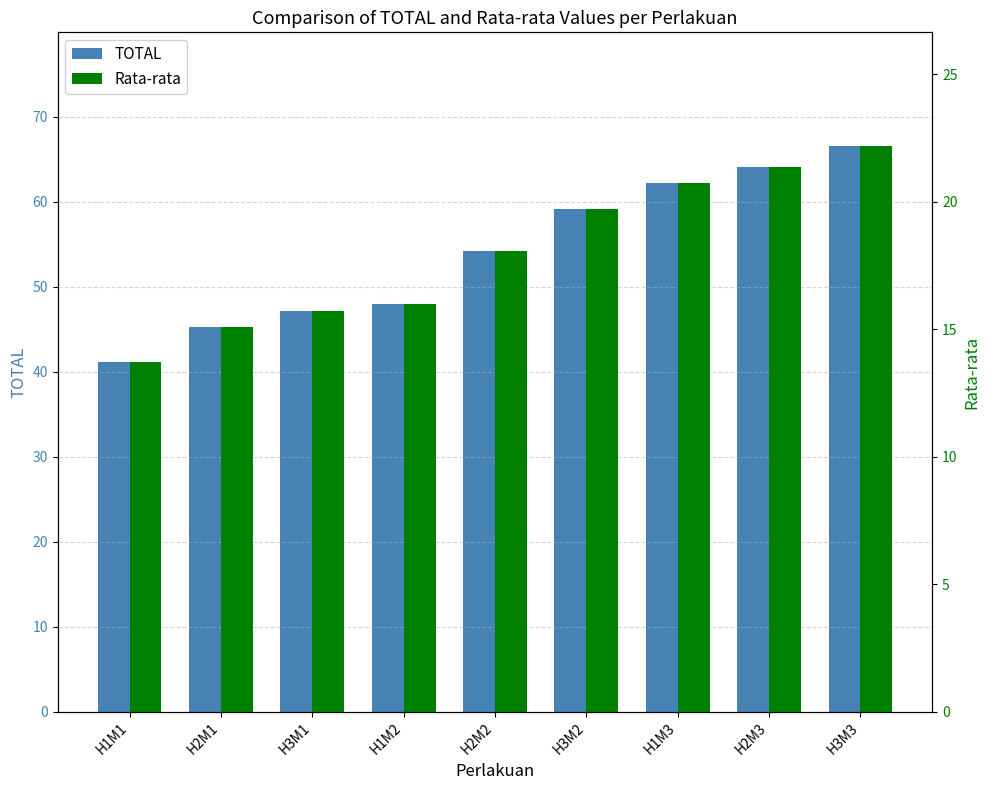

At which category does the chart reach its minimum across all series?

H1M1